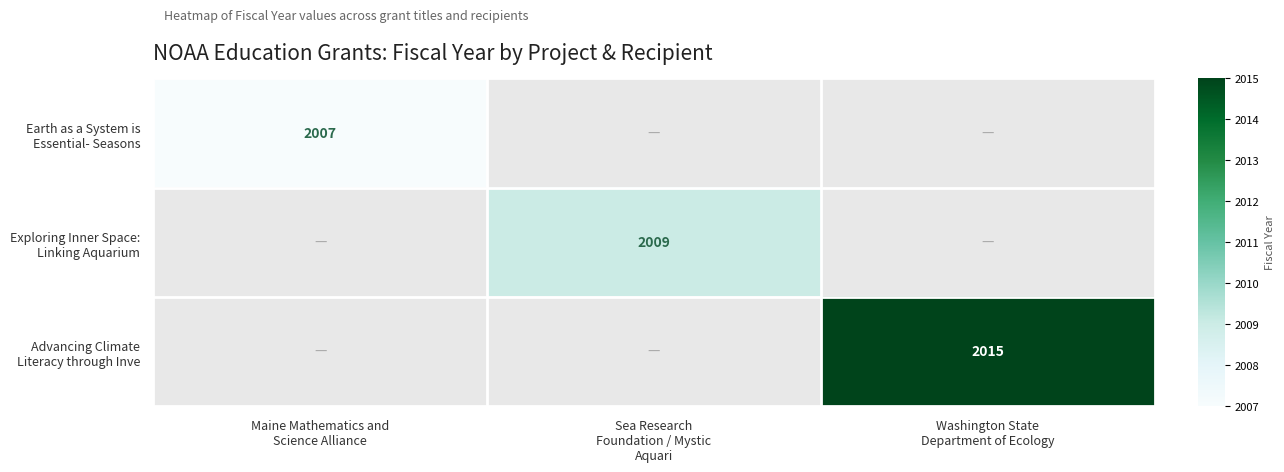

The value of Earth as a System is Essential- Seasons at Sea Research Foundation / Mystic Aquari is -973. True or false?

False